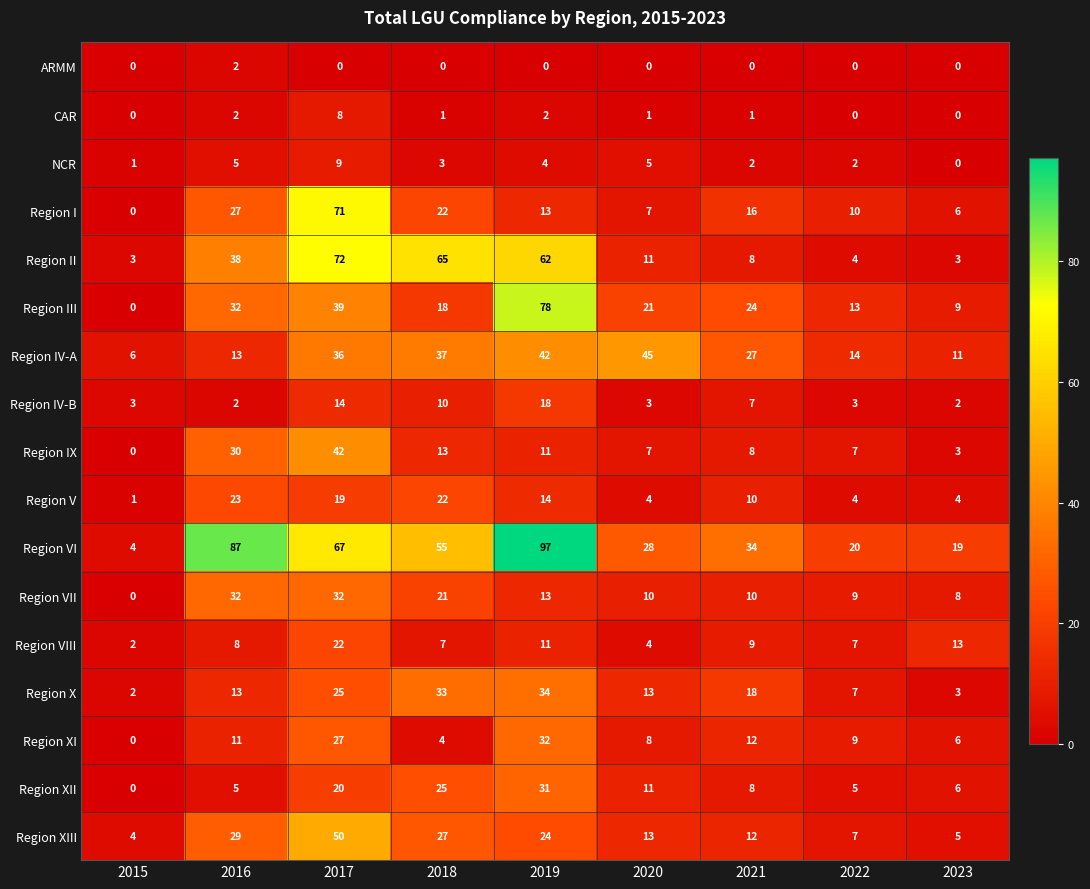

Read the Region III value at 2021, to the nearest 10.

20